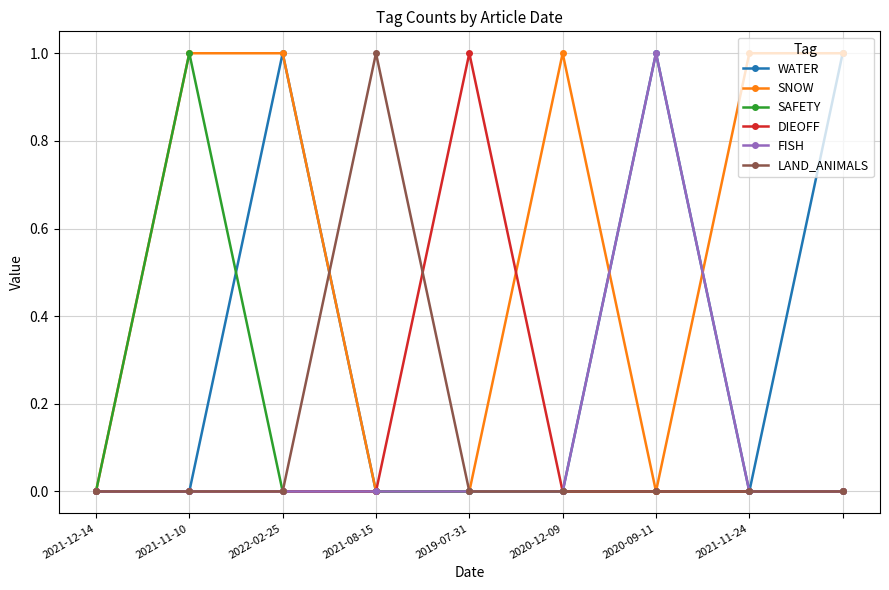

Does the chart display data point markers on the line(s)?

Yes